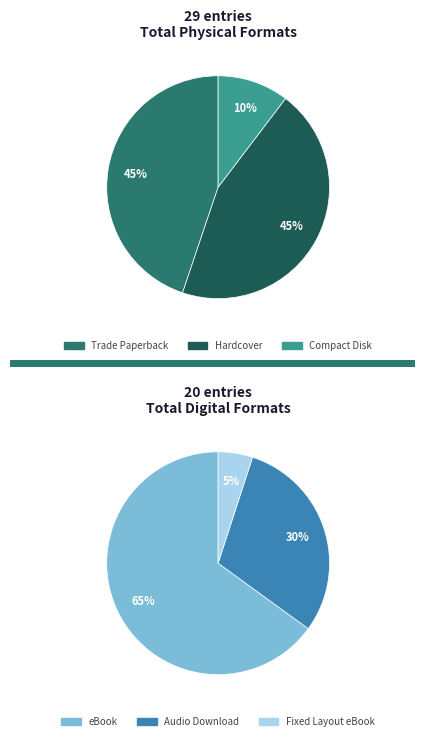

What is the ratio of the value at Hardcover to the value at Fixed Layout eBook?

13.0